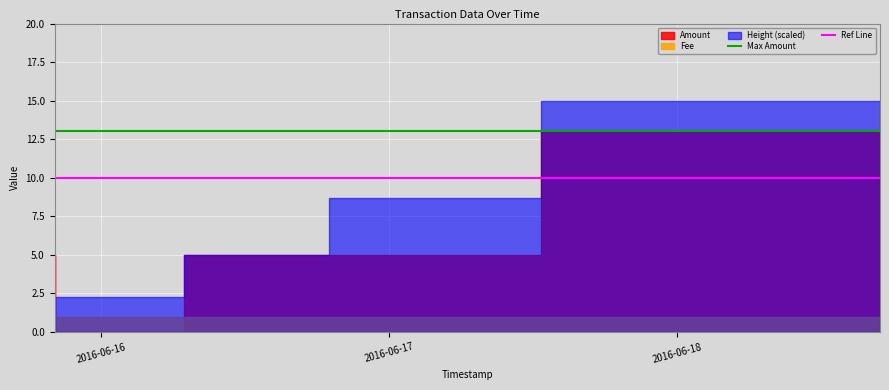

What is the maximum value for Max Amount?

13